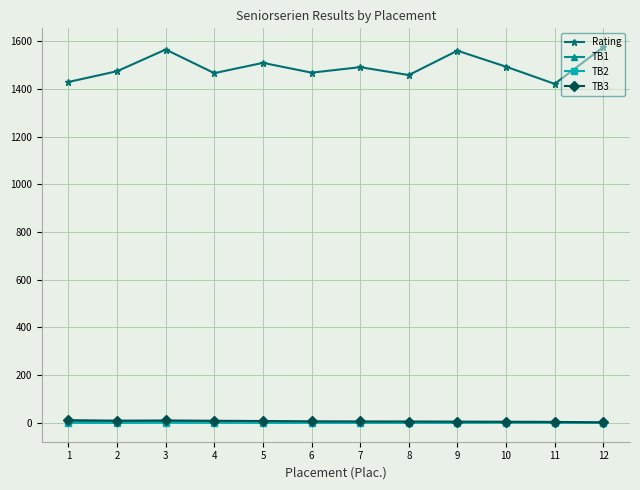

Which series has the widest spread of values?

Rating